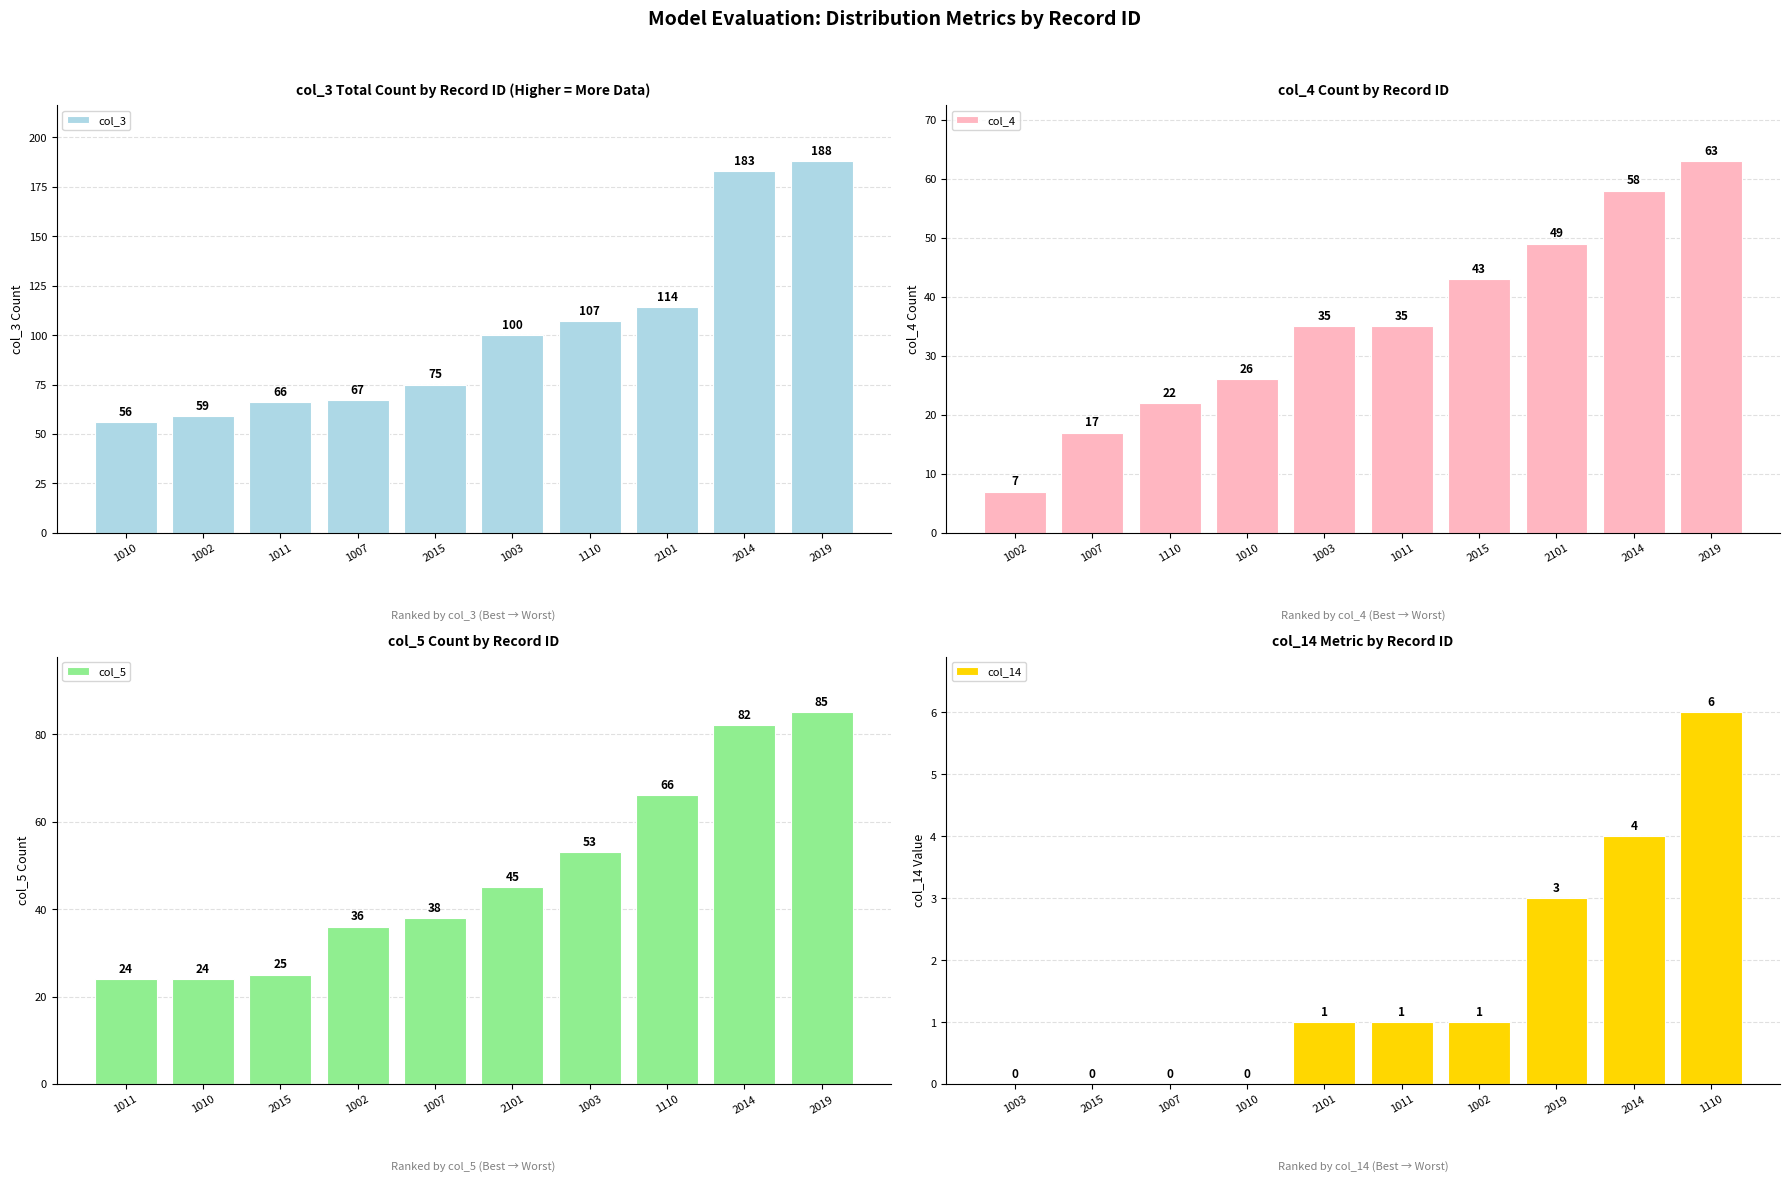

Count the number of categories in the chart.

10